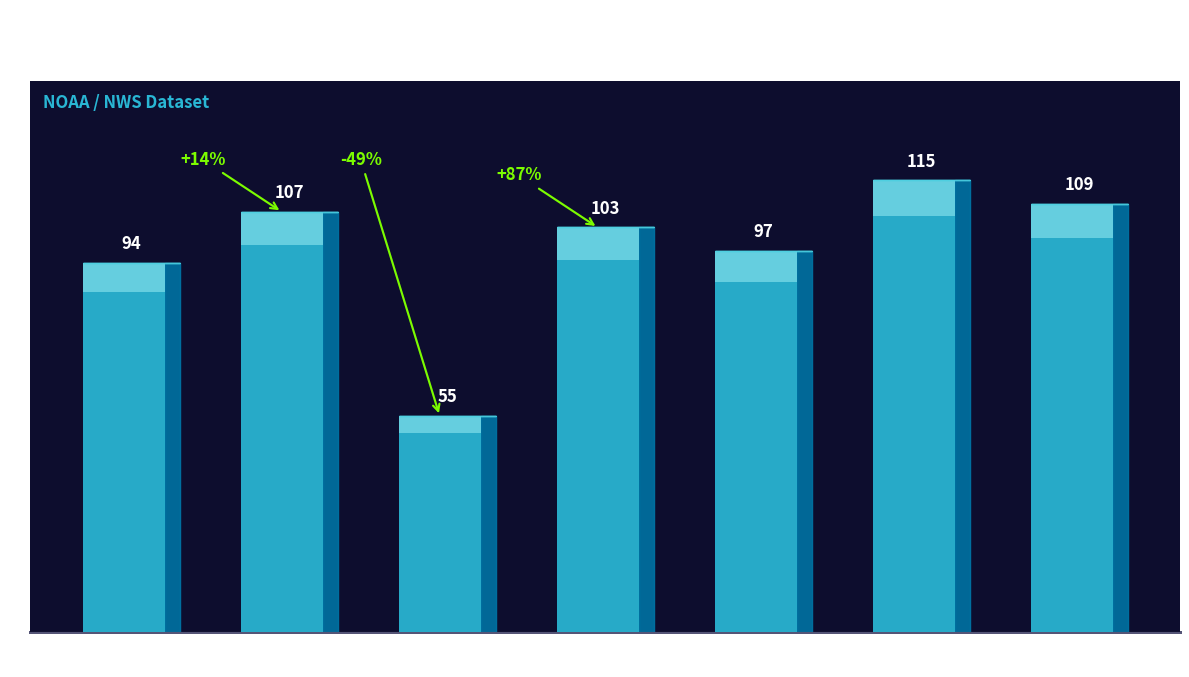

What is the minimum value shown in the chart?

55